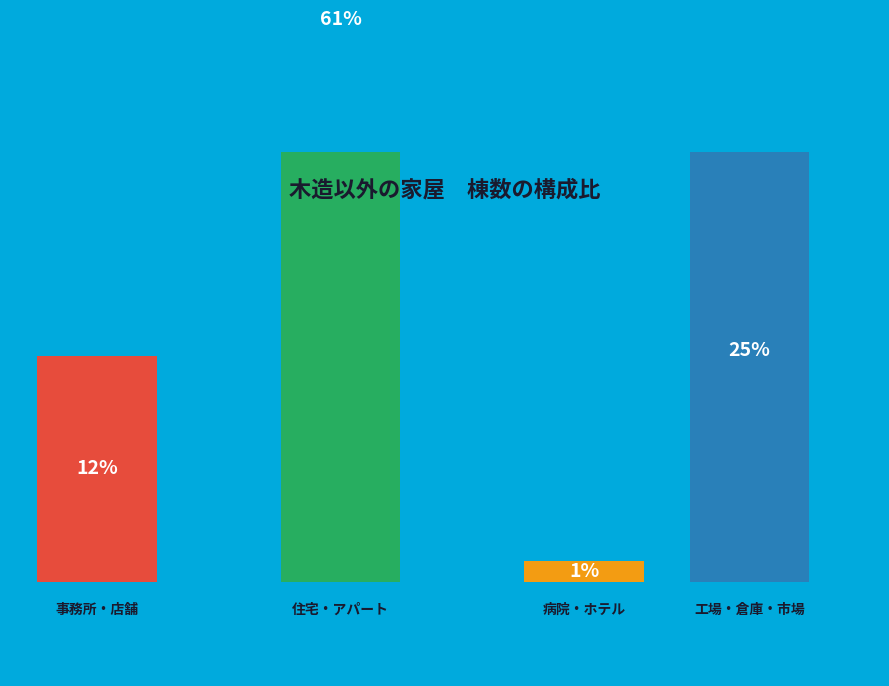

Which category accounts for the majority?

住宅・アパート